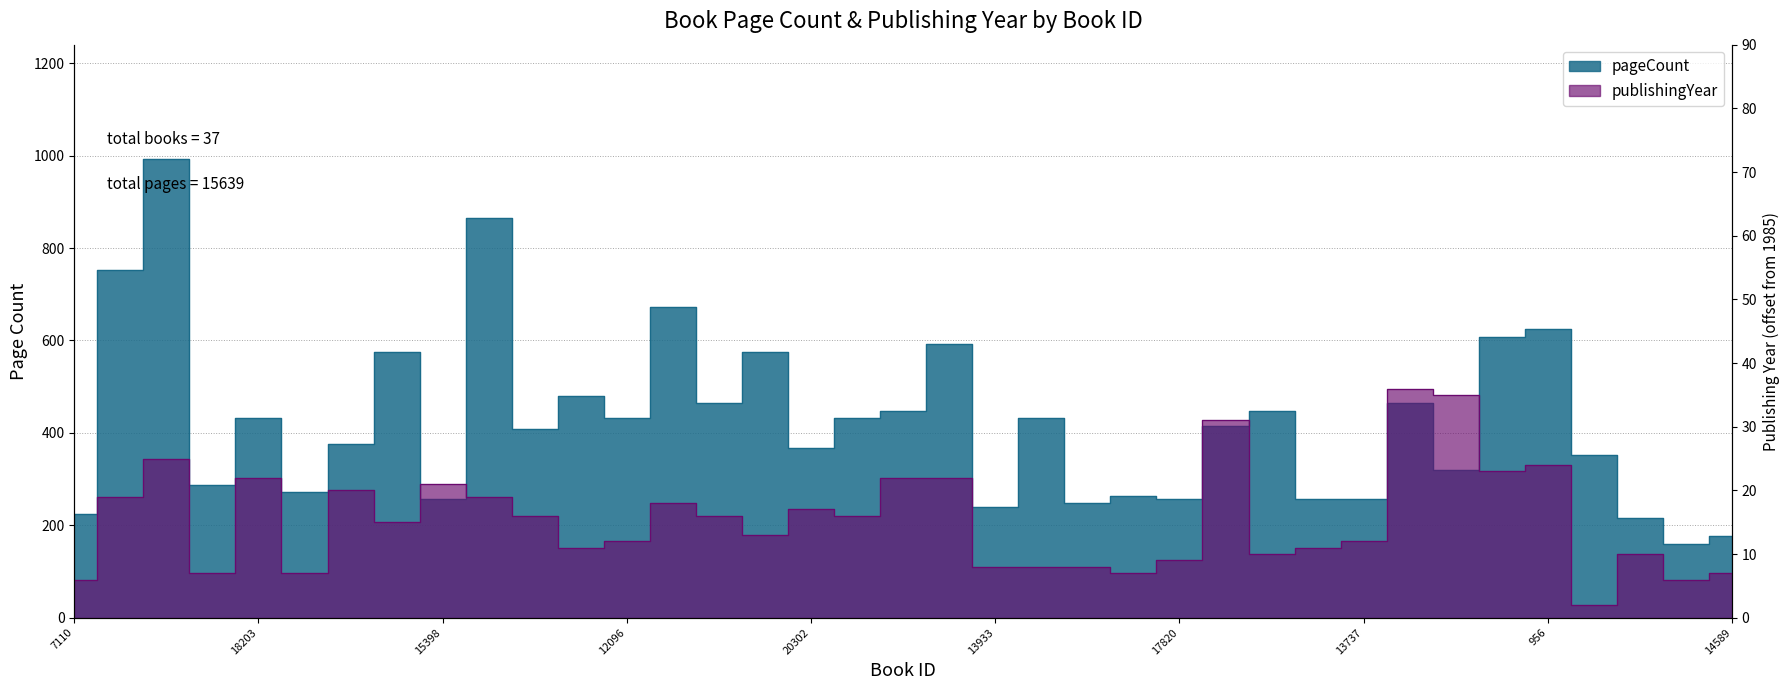

Which series has the largest total across all categories?

pageCount